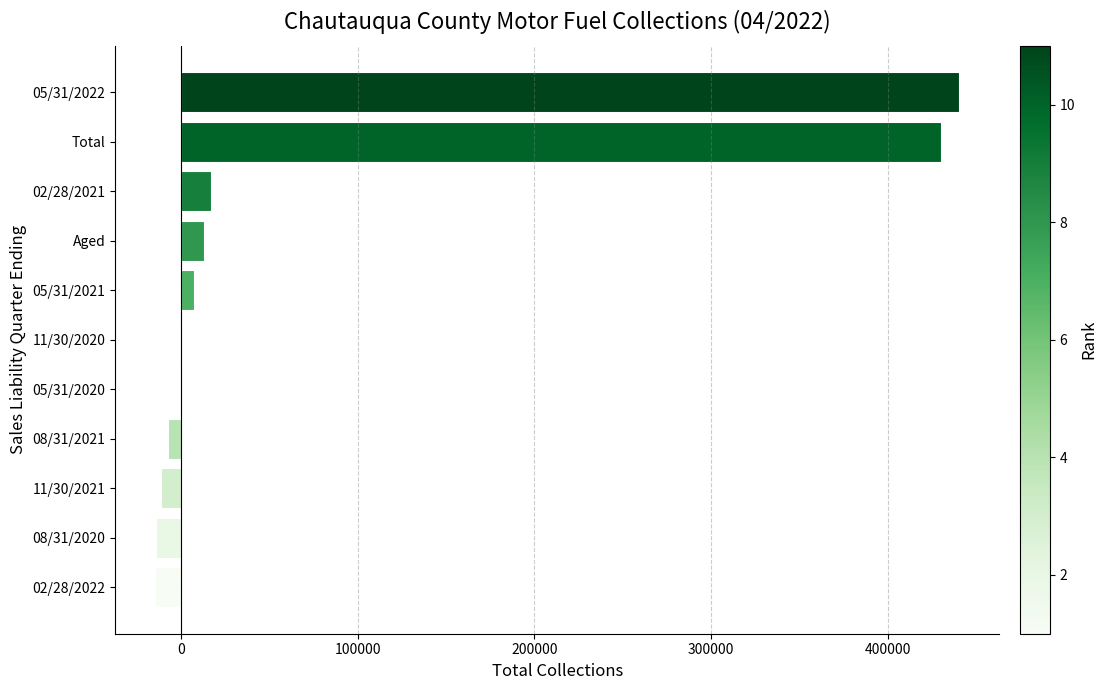

At which category does the chart reach its peak across all series?

05/31/2022